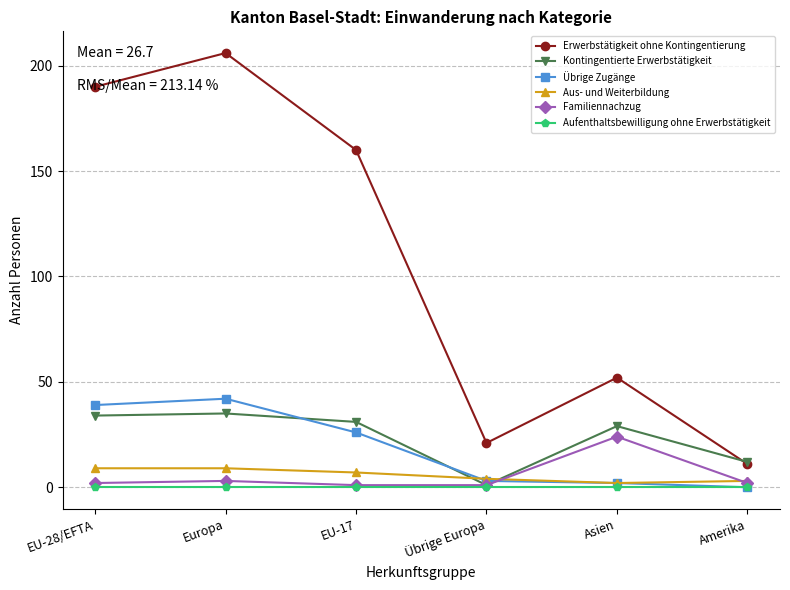

Reading right to left, transcribe all the data shown in this chart.

Erwerbstätigkeit ohne Kontingentierung: Amerika=11	Asien=52	Übrige Europa=21	EU-17=160	Europa=206	EU-28/EFTA=190
Kontingentierte Erwerbstätigkeit: Amerika=12	Asien=29	Übrige Europa=1	EU-17=31	Europa=35	EU-28/EFTA=34
Übrige Zugänge: Amerika=0	Asien=2	Übrige Europa=3	EU-17=26	Europa=42	EU-28/EFTA=39
Aus- und Weiterbildung: Amerika=3	Asien=2	Übrige Europa=4	EU-17=7	Europa=9	EU-28/EFTA=9
Familiennachzug: Amerika=2	Asien=24	Übrige Europa=1	EU-17=1	Europa=3	EU-28/EFTA=2
Aufenthaltsbewilligung ohne Erwerbstätigkeit: Amerika=0	Asien=0	Übrige Europa=0	EU-17=0	Europa=0	EU-28/EFTA=0